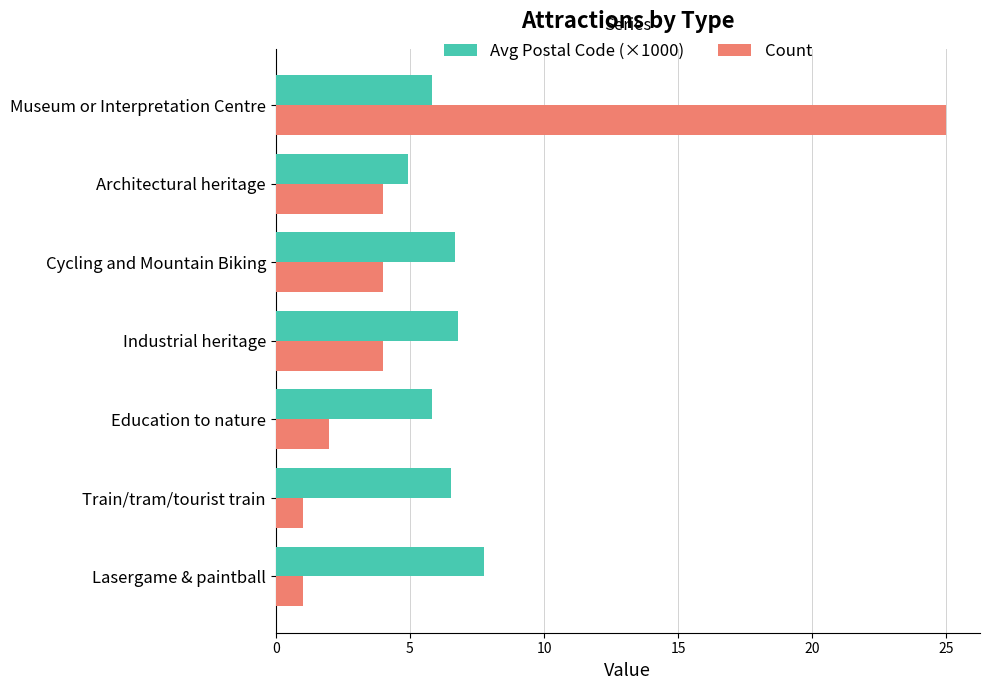

At how many categories does at least one series exceed 17?

1